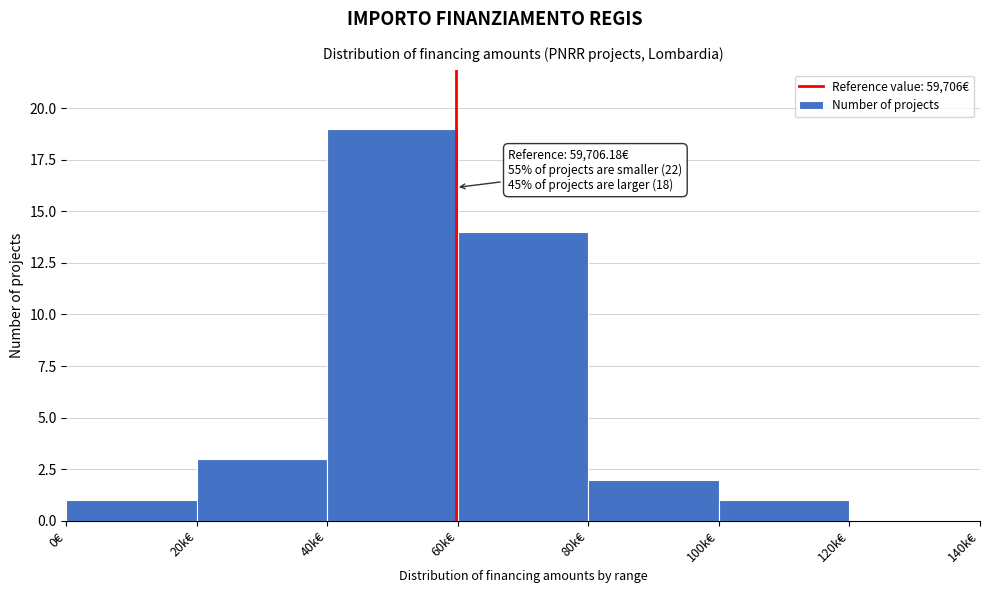

Reading left to right, transcribe all the data shown in this chart.

0€=1	20k€=3	40k€=19	60k€=14	80k€=2	100k€=1	120k€=0